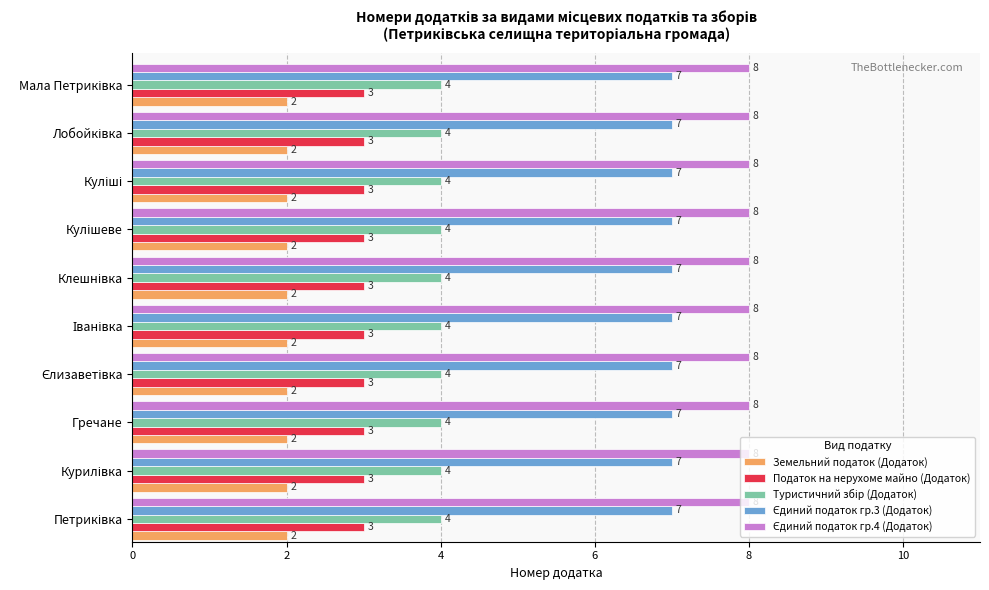

What is the maximum value shown in the chart?

8